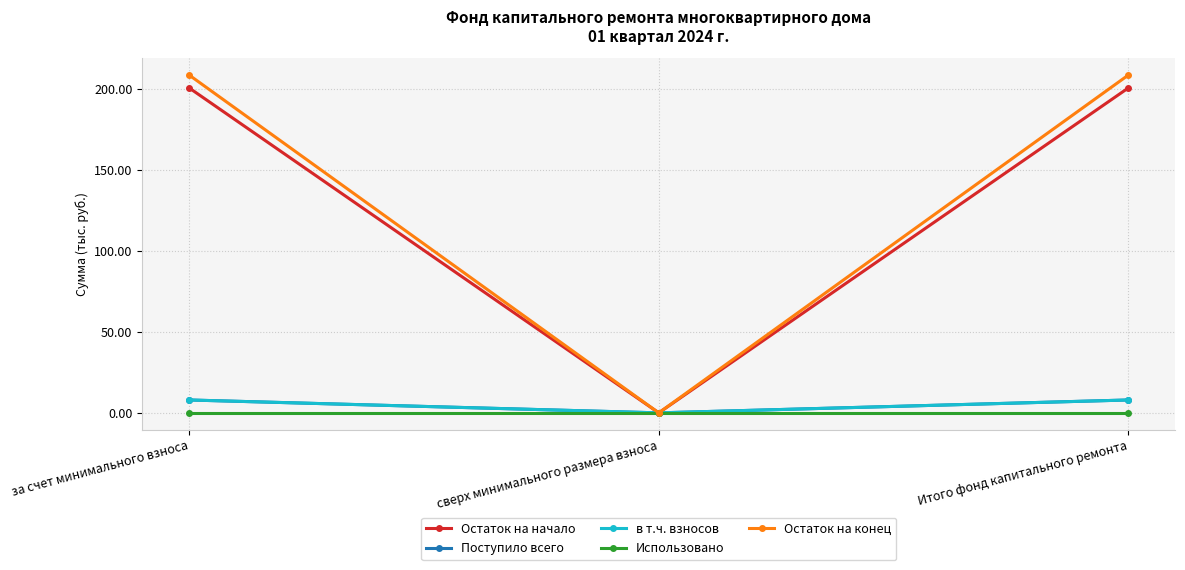

Rank the categories by Остаток на конец value from highest to lowest.

за счет минимального взноса, Итого фонд капитального ремонта, сверх минимального размера взноса